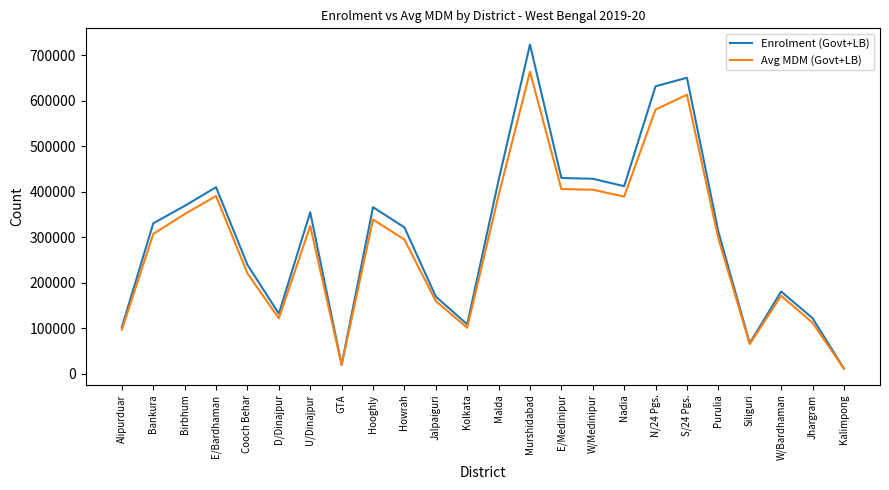

What is the maximum value for Avg MDM (Govt+LB)?

663998